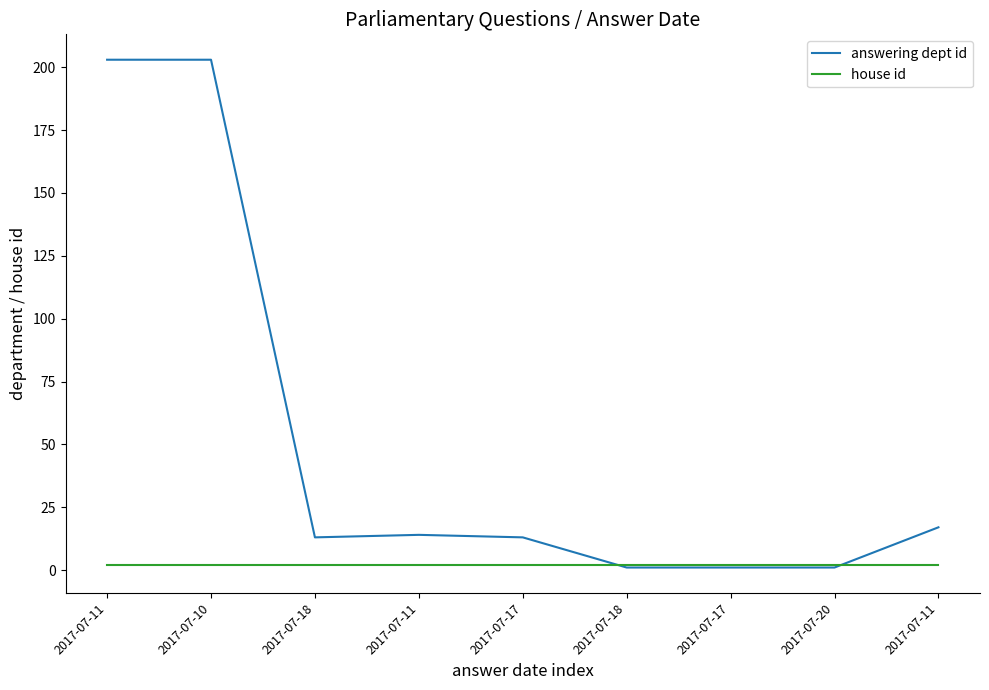

What are all the series names shown in the legend?

answering dept id, house id